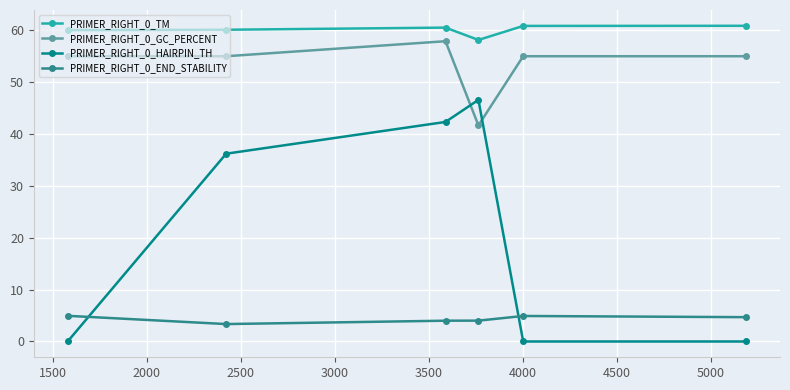

True or false: PRIMER_RIGHT_0_TM and PRIMER_RIGHT_0_HAIRPIN_TH cross at least once.

False